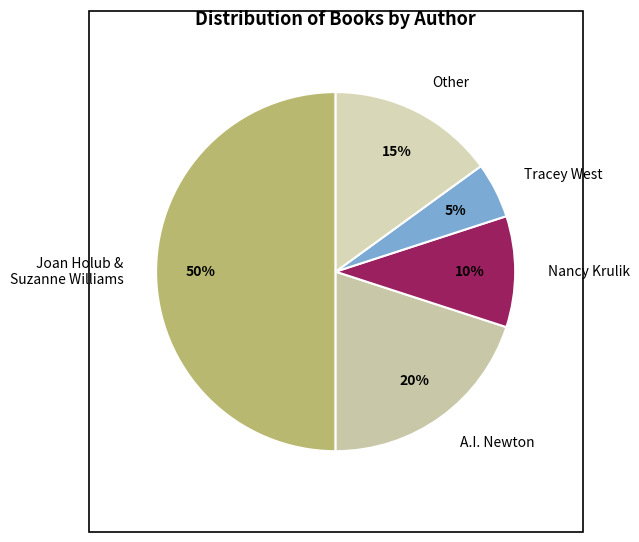

Is the sum of Joan Holub & Suzanne Williams and Nancy Krulik greater than half?

Yes